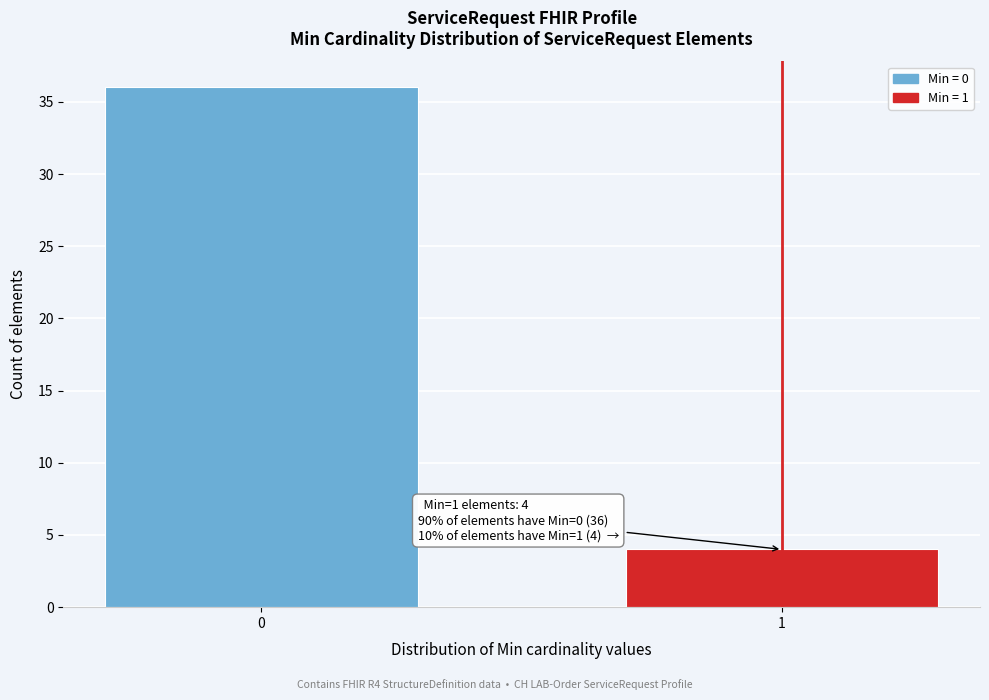

Reading left to right, what are all the values shown in this chart?

36	4